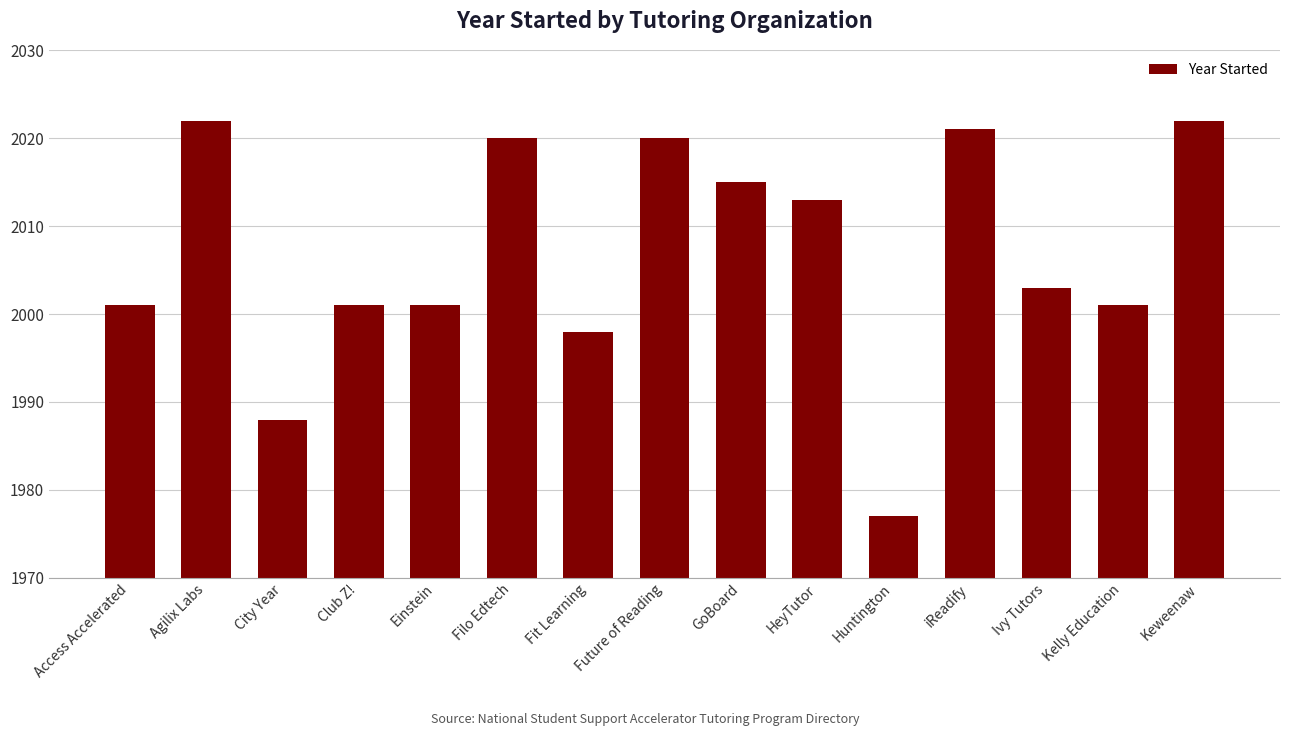

Reading left to right, what are all the values shown in this chart?

2001	2022	1988	2001	2001	2020	1998	2020	2015	2013	1977	2021	2003	2001	2022